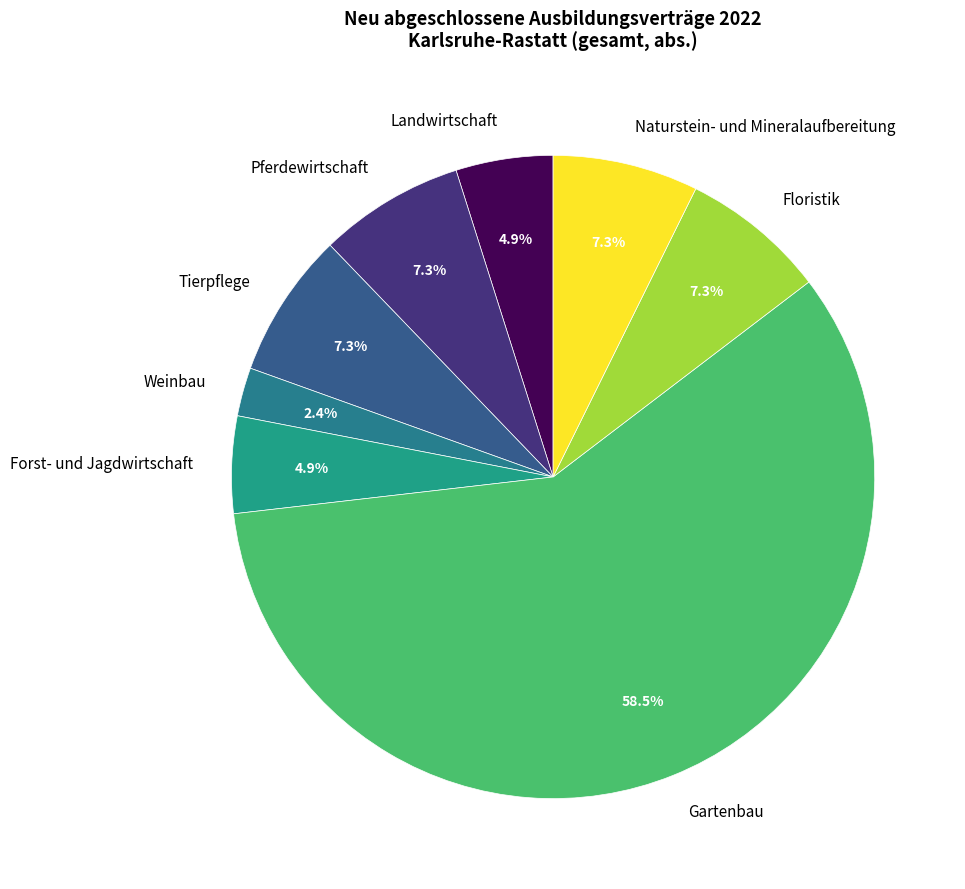

Between Weinbau and Gartenbau, which is larger?

Gartenbau